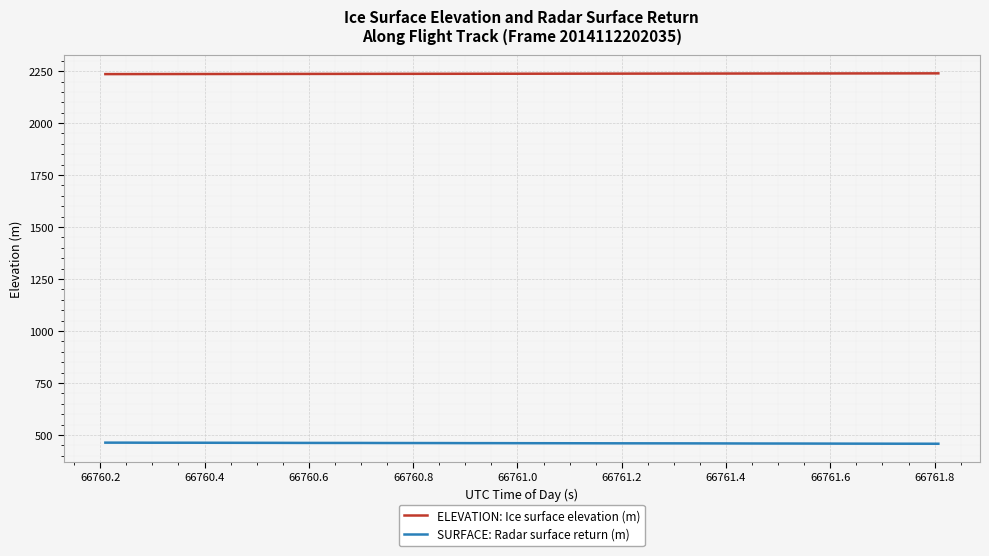

Rank the series by their average value, from lowest to highest.

SURFACE: Radar surface return (m), ELEVATION: Ice surface elevation (m)